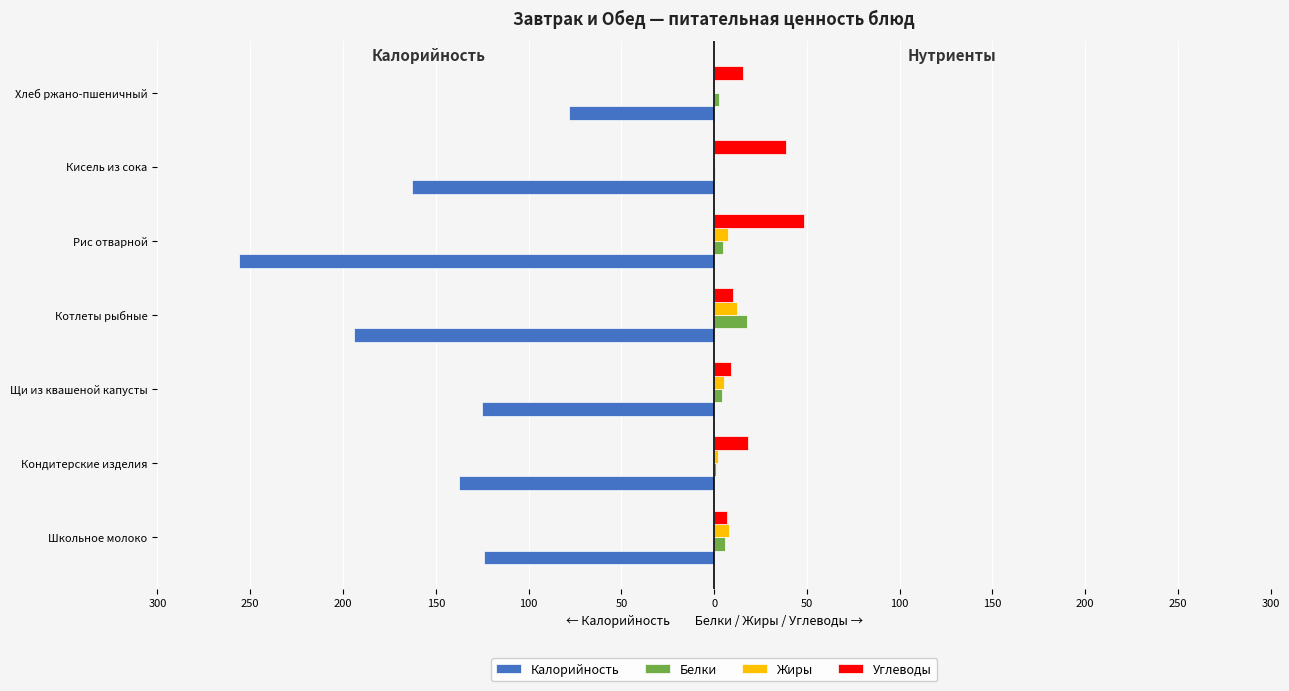

What are all the series names shown in the legend?

Калорийность, Белки, Жиры, Углеводы